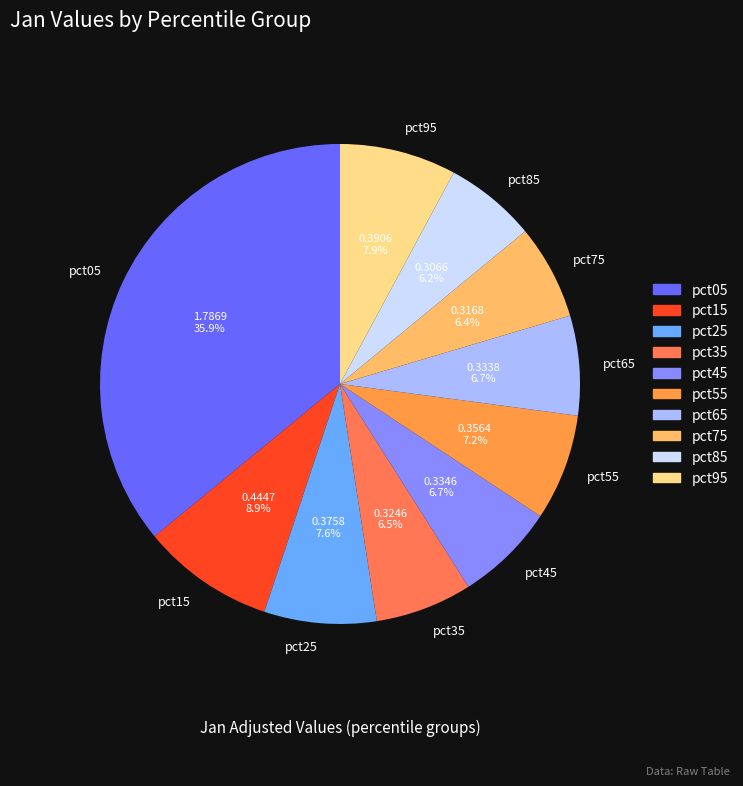

To the nearest percent, what is the difference between the largest and smallest slice percentages?

30%